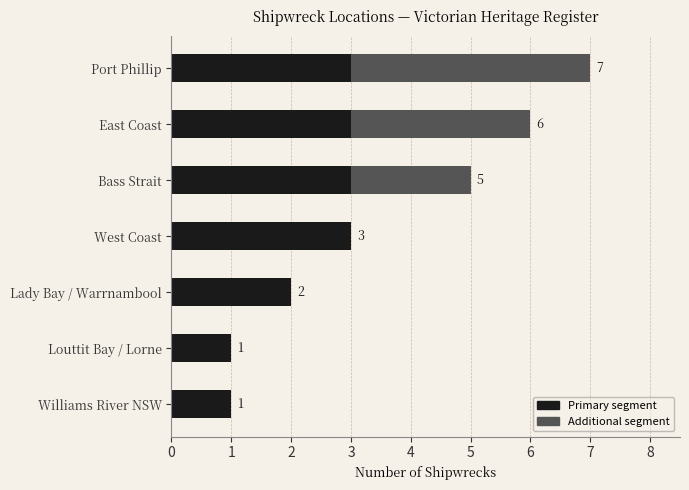

How many data points does each series have?

7